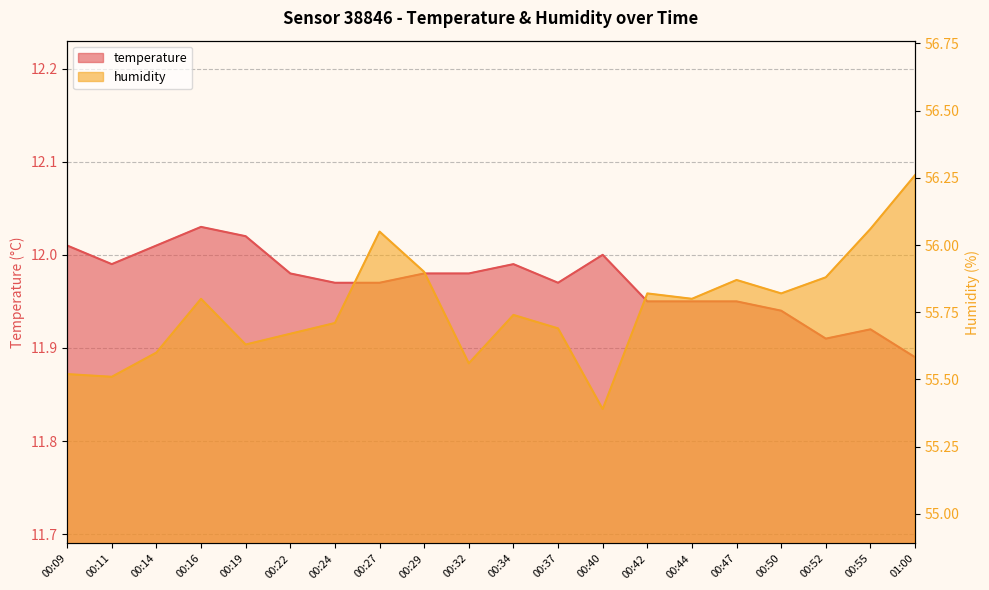

Is the value of humidity at 00:34 greater than the value of temperature at 00:44?

Yes